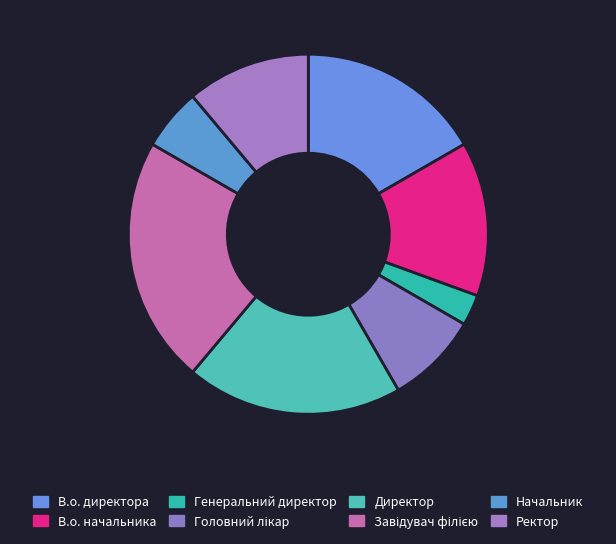

To the nearest percent, what percentage of the pie is Директор?

19%